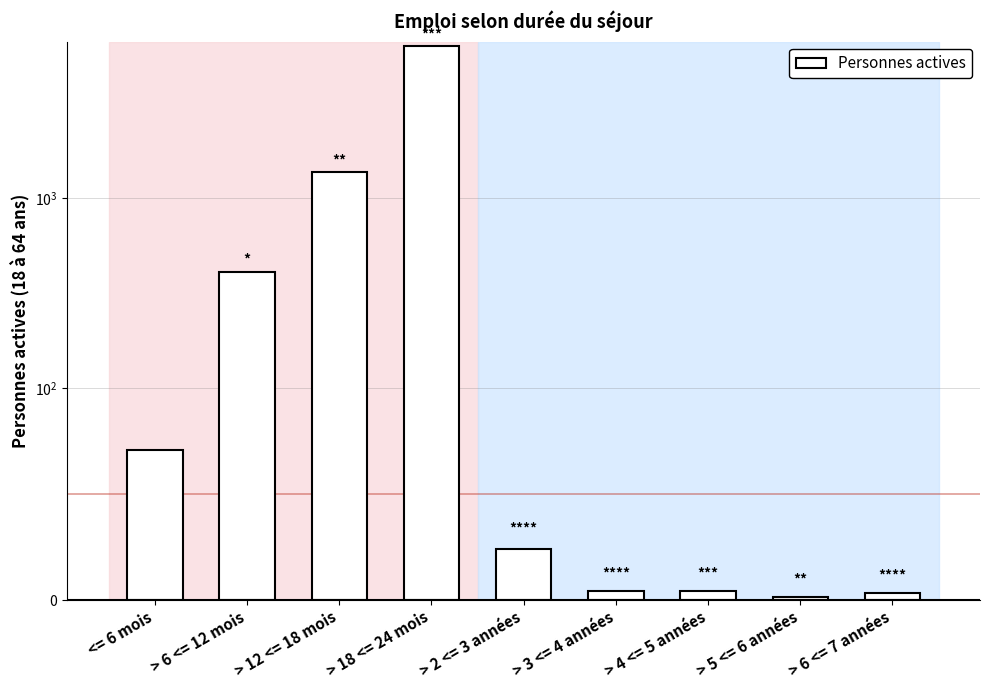

What position from the left is > 18 <= 24 mois?

4